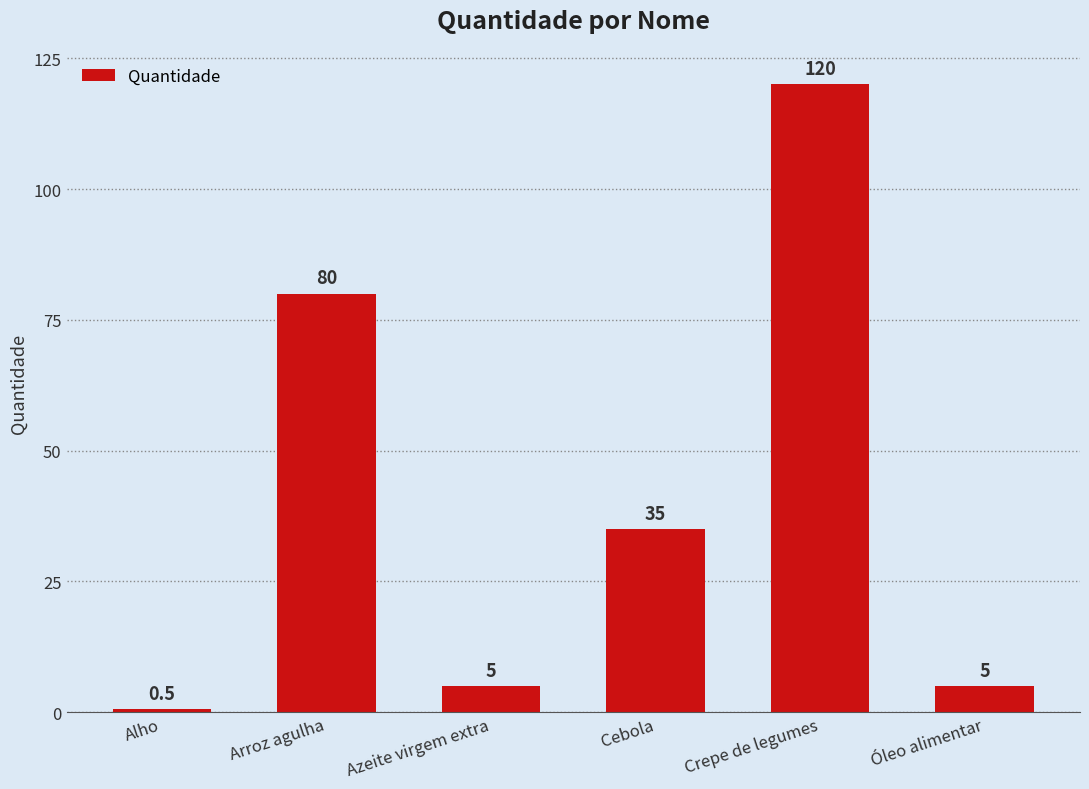

What is the greatest value displayed?

120.0